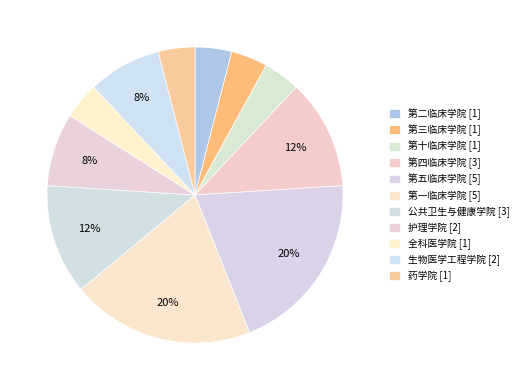

Is there any slice that represents more than half of the pie?

No